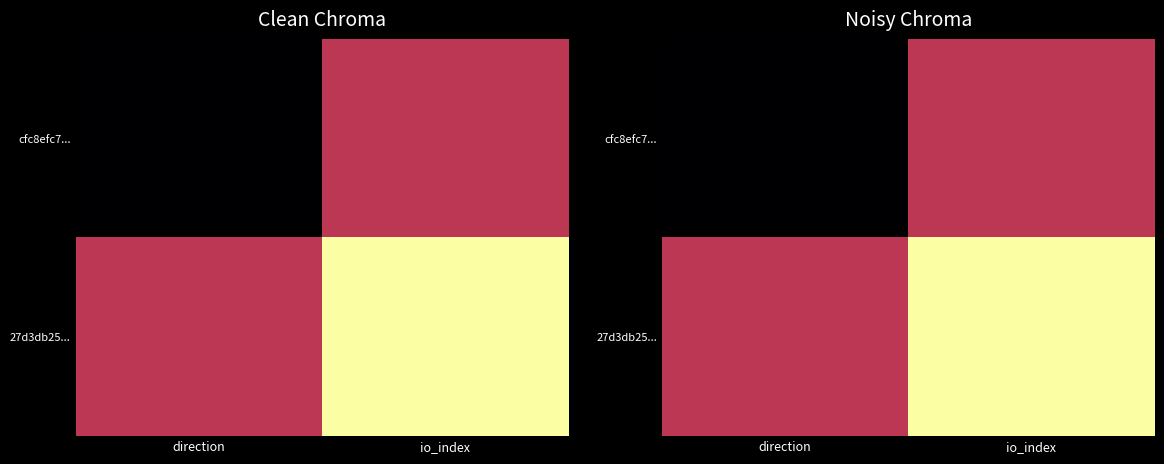

Count the number of data series in this chart.

2